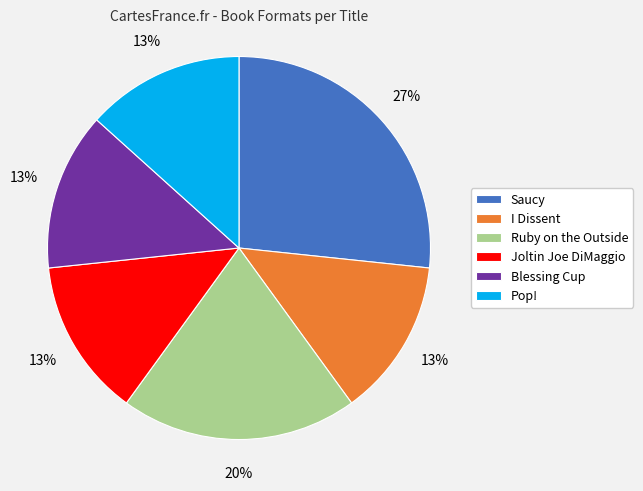

What percentage is the Joltin Joe DiMaggio slice, to the nearest percent?

13%